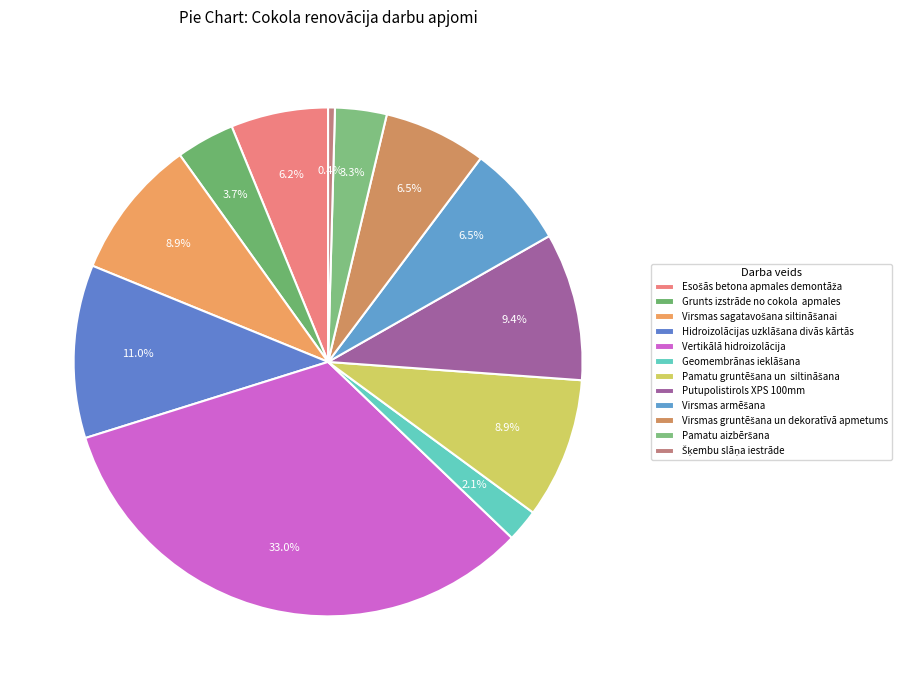

What percentage is NOT represented by Geomembrānas ieklāšana?

97.9%